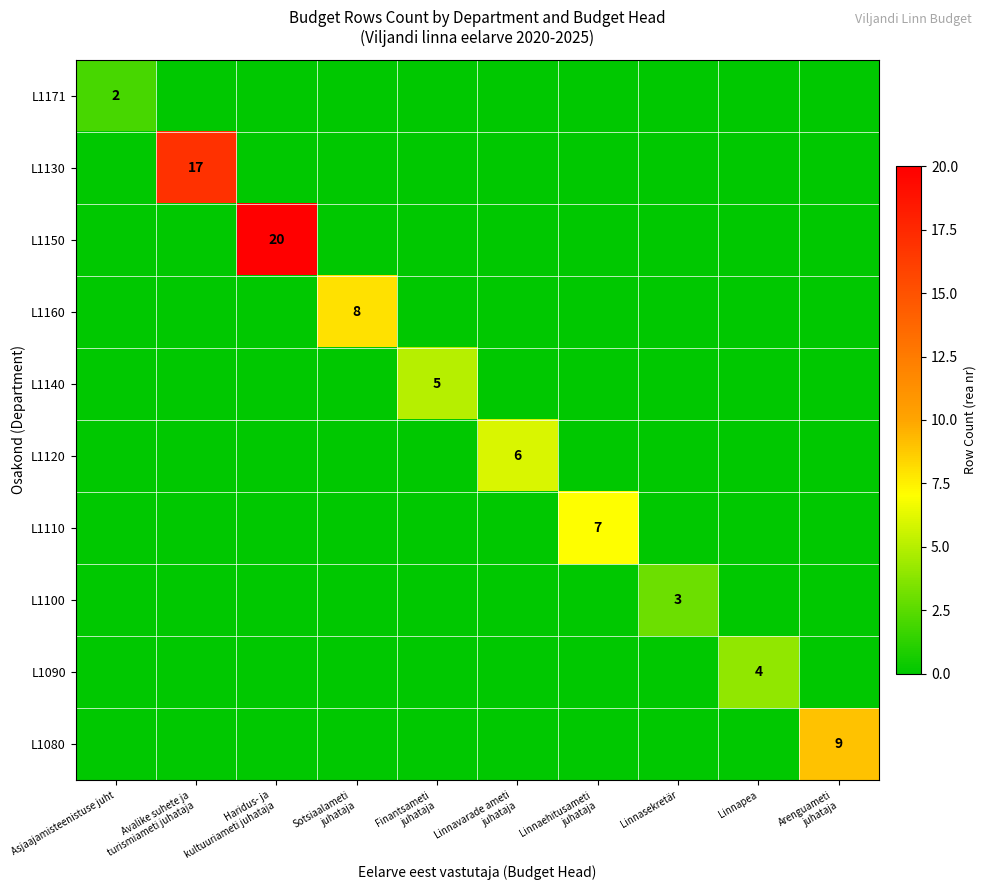

Where is L1171 nearest to the value 1?

Asjaajamisteenistuse juht